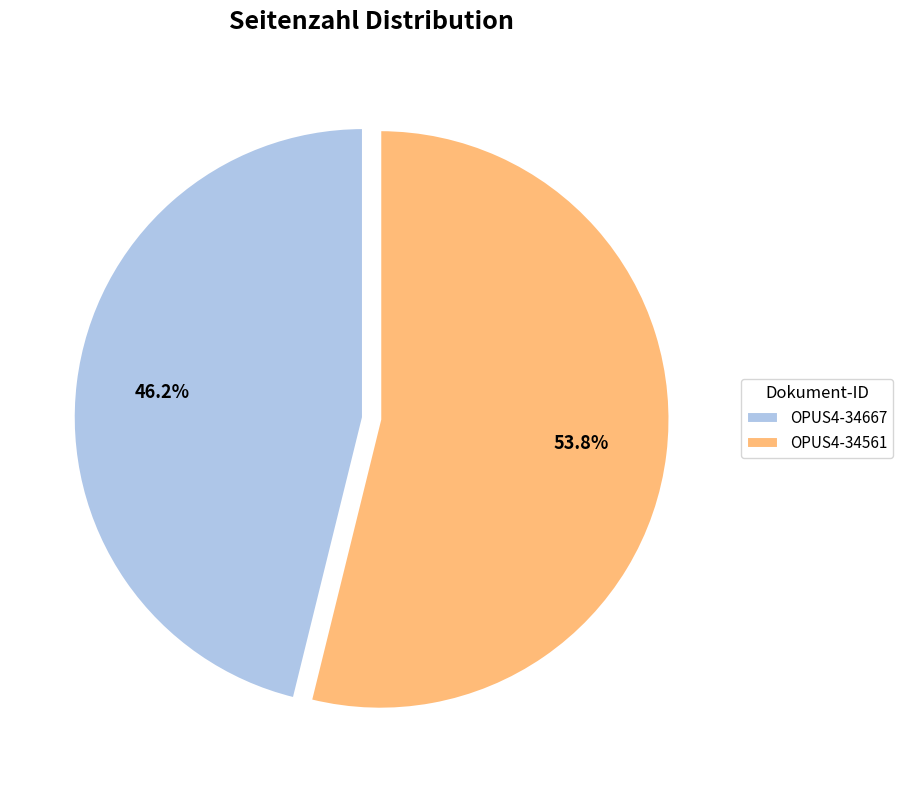

To the nearest percent, what portion does OPUS4-34561 represent?

54%